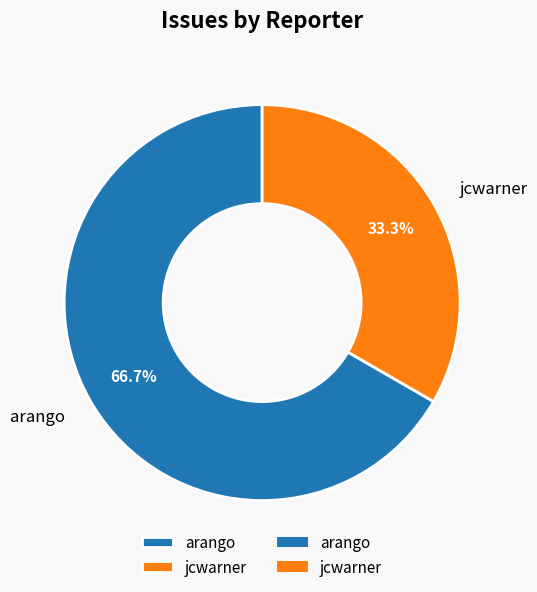

Combined, what portion of the pie is arango and jcwarner?

100.0%